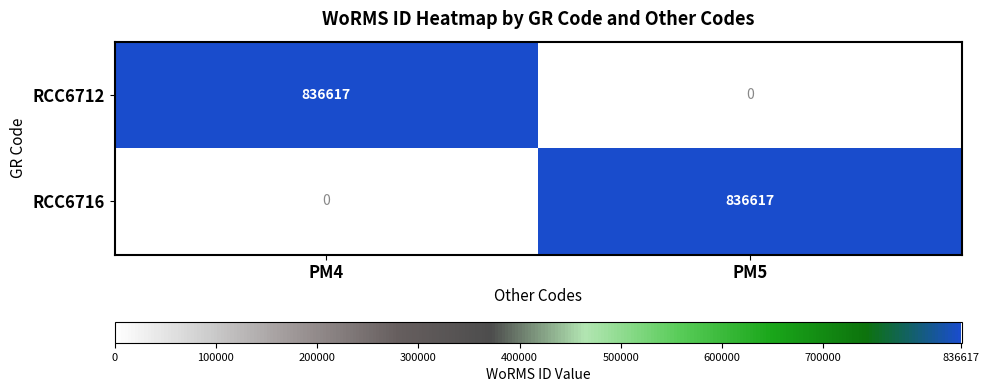

How many series are shown in this chart?

2